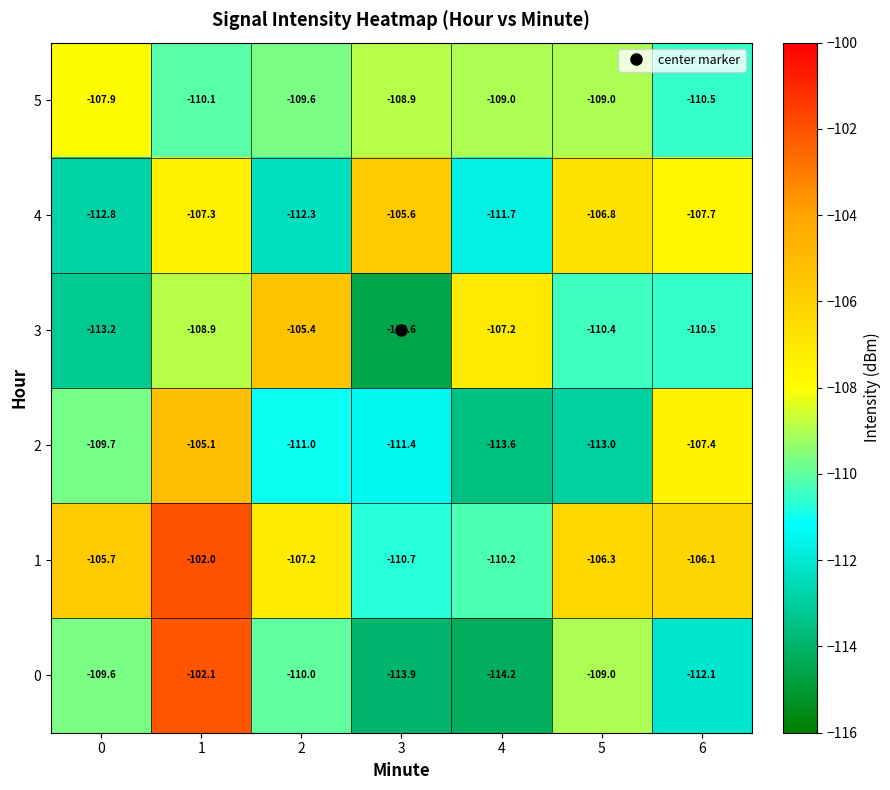

What is the difference between the maximum and minimum values in the 1 series?

8.7